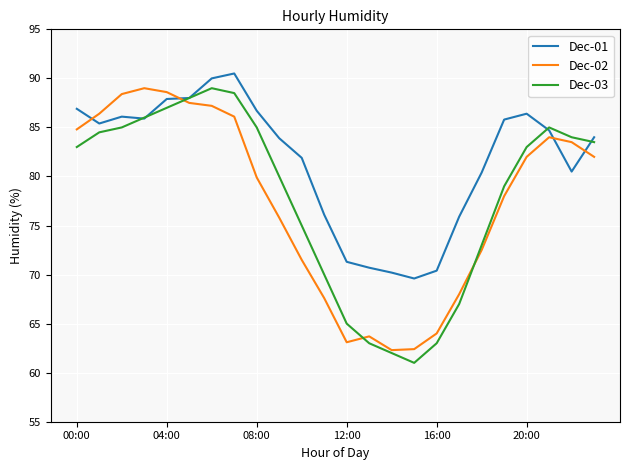

How many intersections are there between Dec-02 and Dec-01?

4